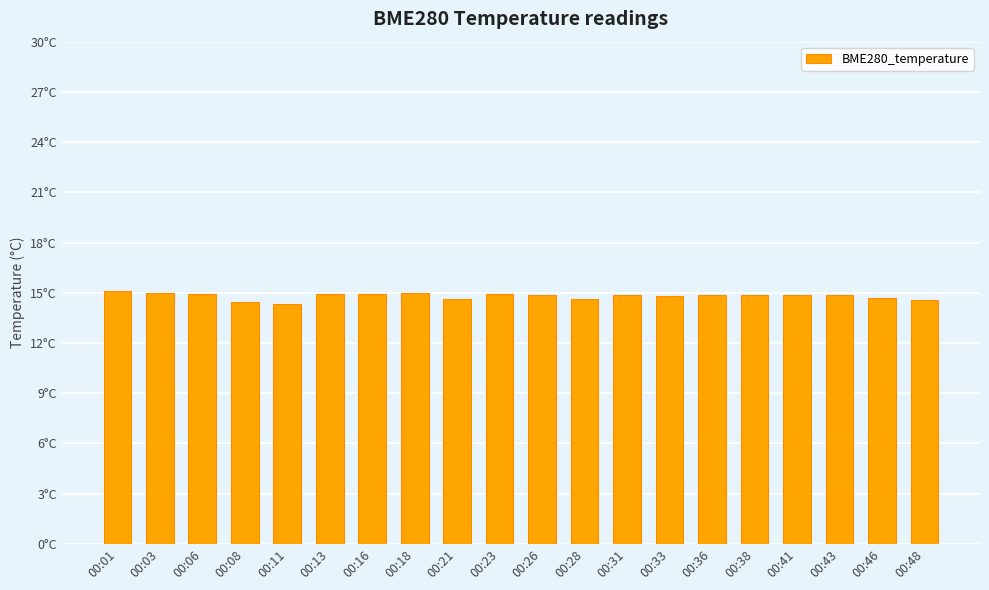

The chart shows a value of 25.9 at 00:26. True or false?

False